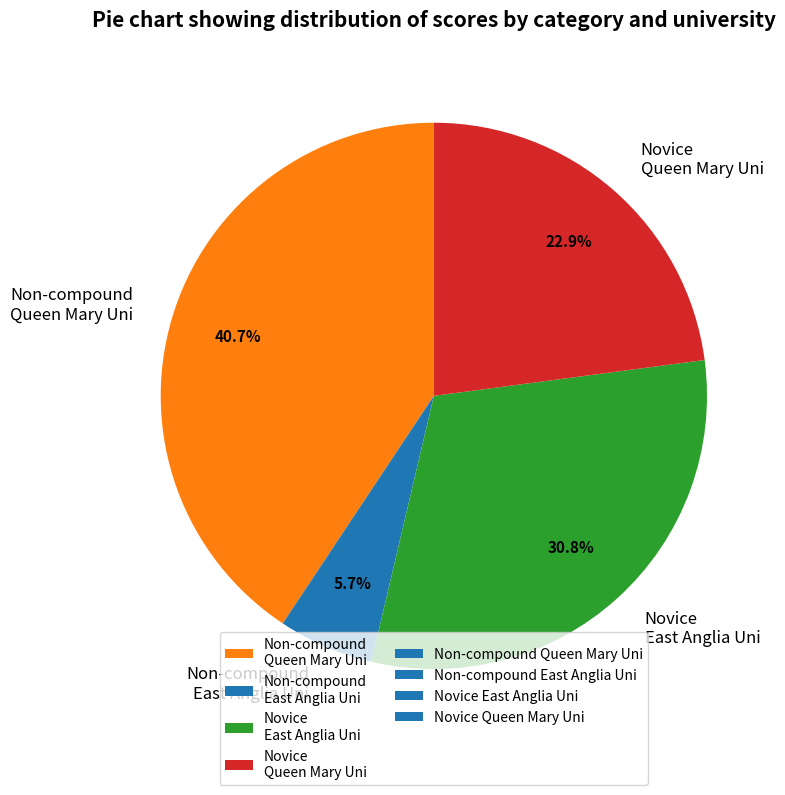

To the nearest percent, what is the combined percentage of Non-compound East Anglia Uni and Non-compound Queen Mary Uni?

46%